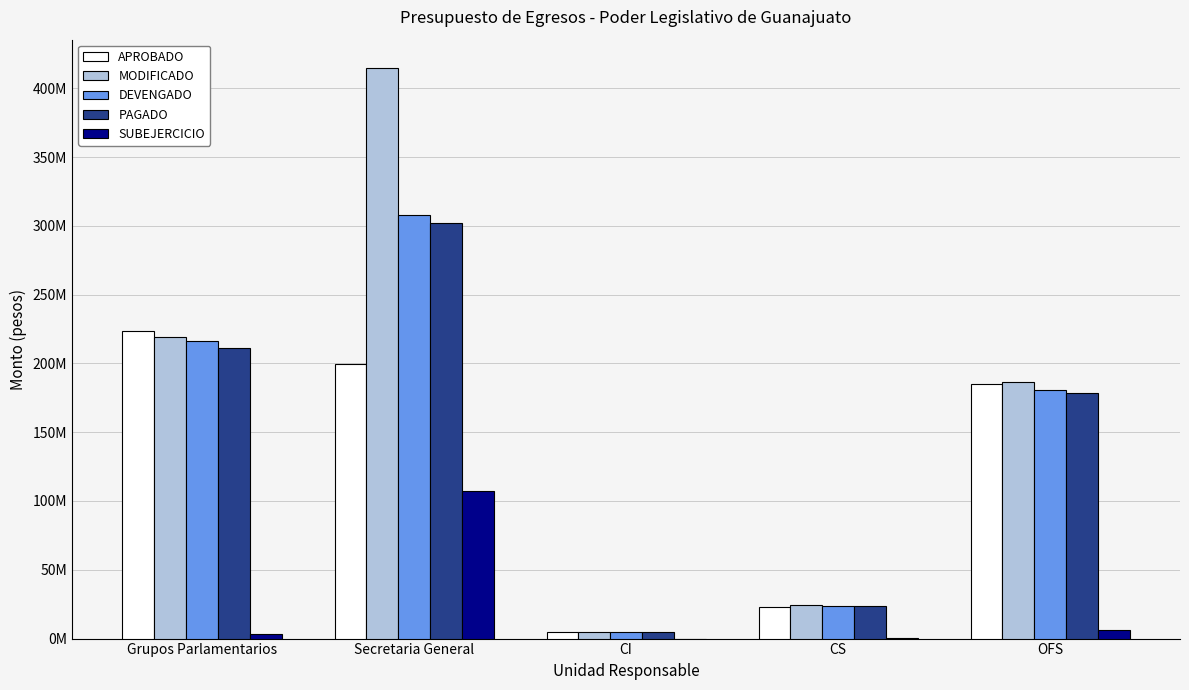

Are the bars horizontal?

No